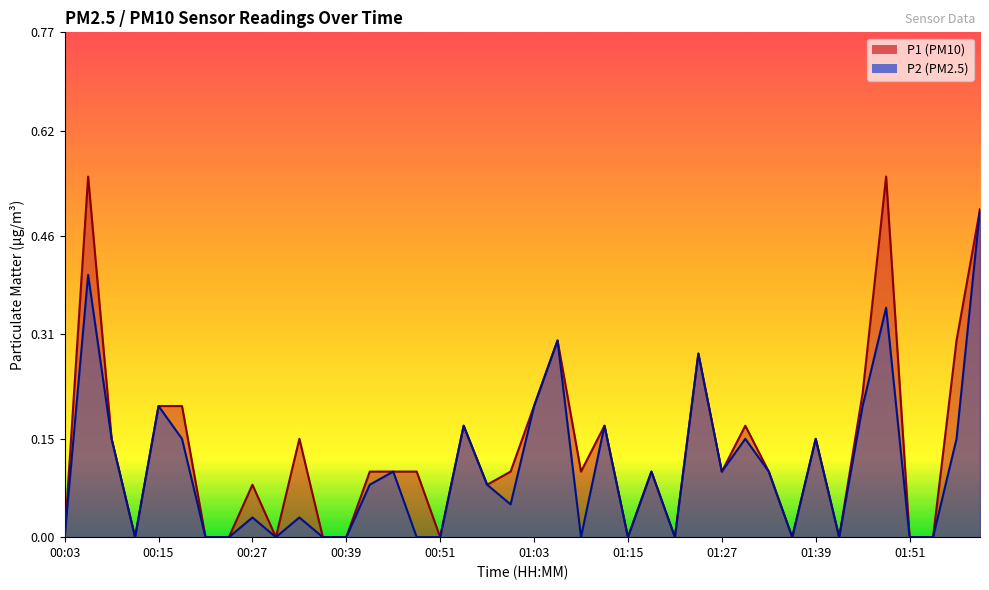

At which category does P1 reach its first local valley?

00:12